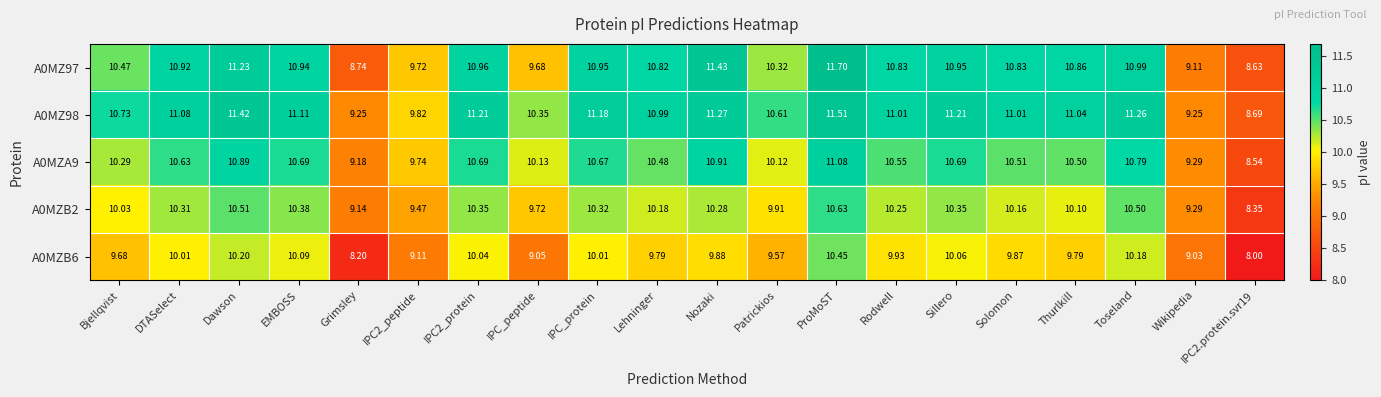

Is the value of A0MZB2 at Bjellqvist greater than the value of A0MZ97 at IPC_peptide?

Yes